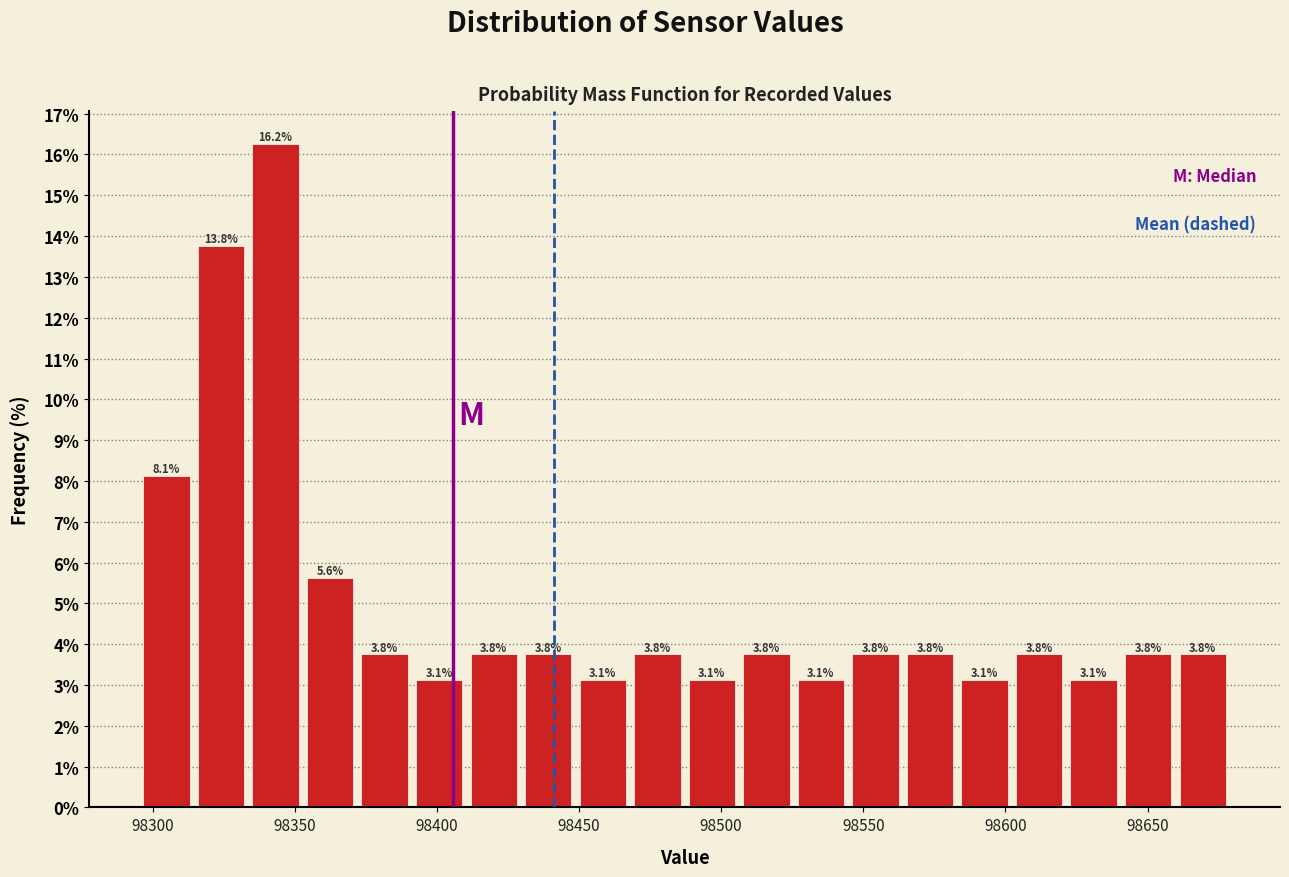

Read against the x-axis, roughly where is the centre of the tallest bar?

98345